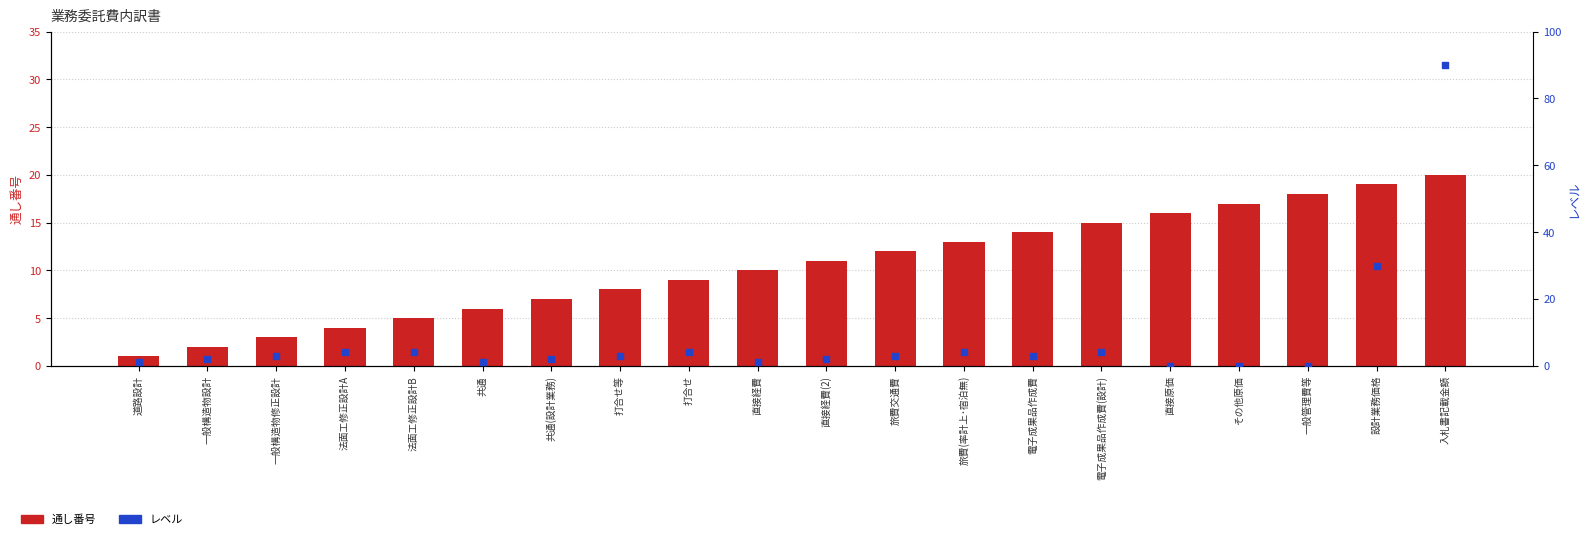

Which series has the widest spread of Y values?

レベル